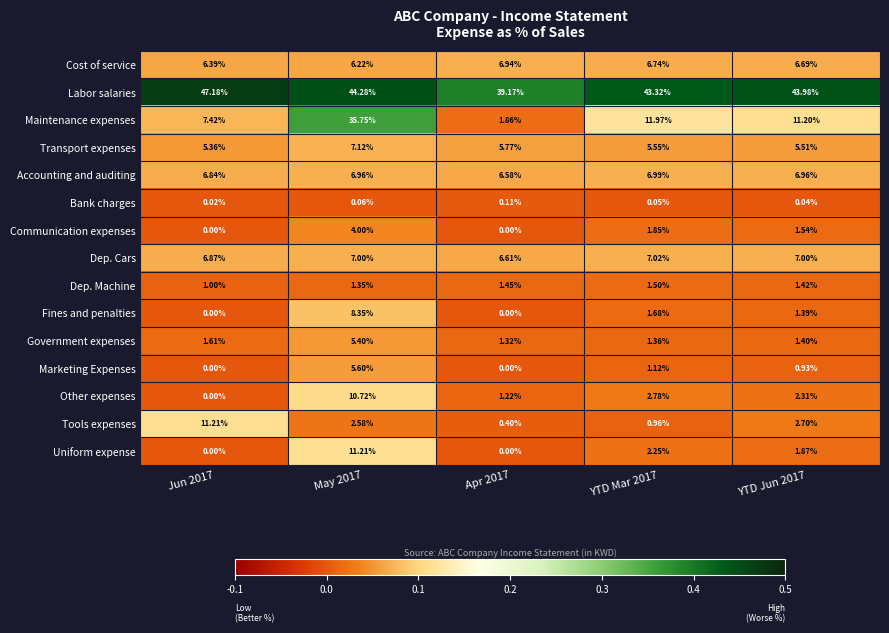

How many categories are shown in the chart?

5